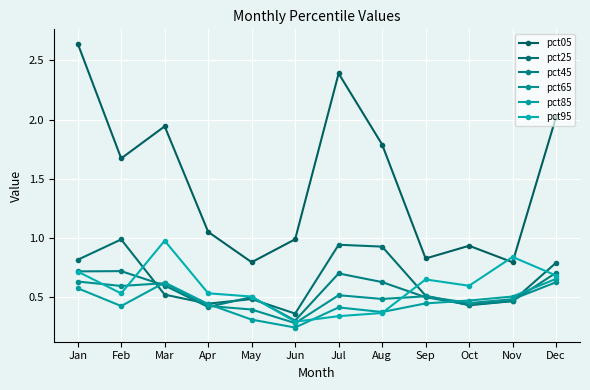

Count the number of data series in this chart.

6